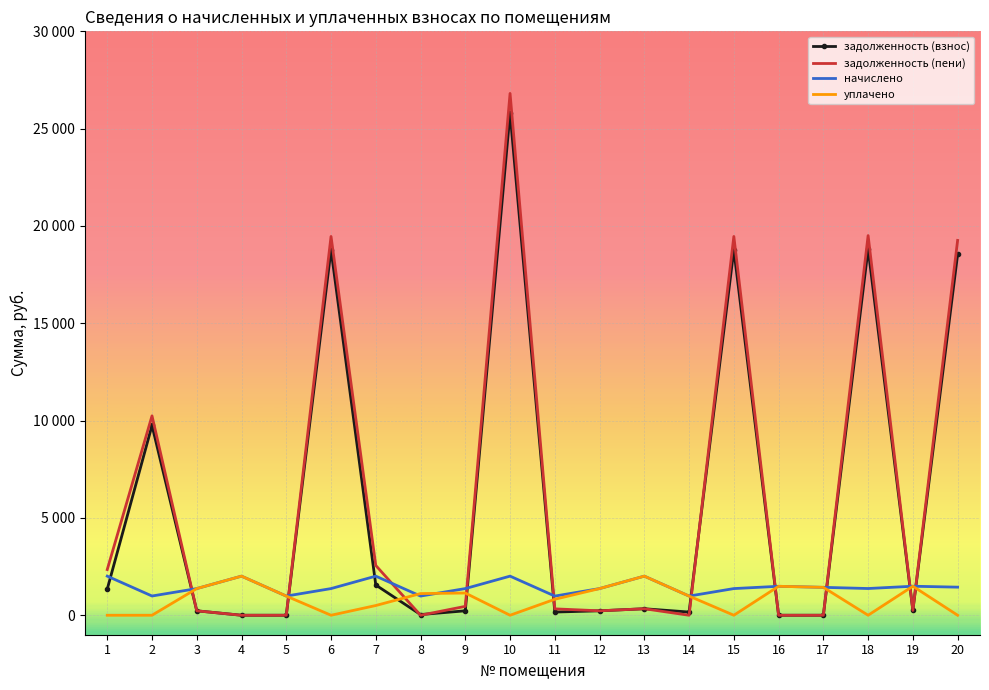

List the labels in order of начислено value, smallest first.

5, 8, 11, 14, 2, 3, 6, 9, 12, 15, 18, 17, 20, 16, 19, 1, 4, 7, 10, 13